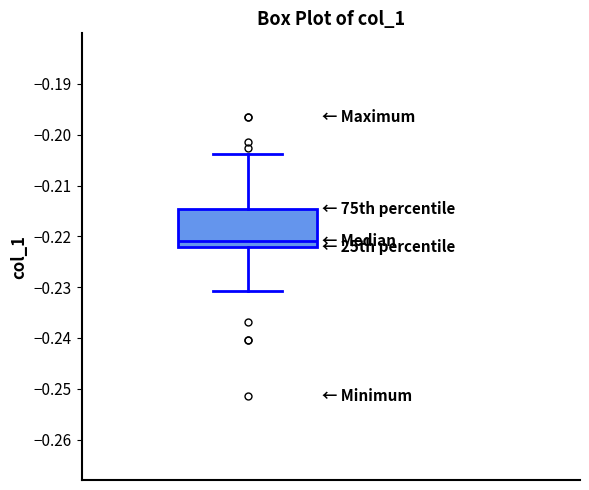

Where does the median line of the box sit on the y-axis? The values are not printed on the chart, so give them approximately, as read against the axis.

-0.221